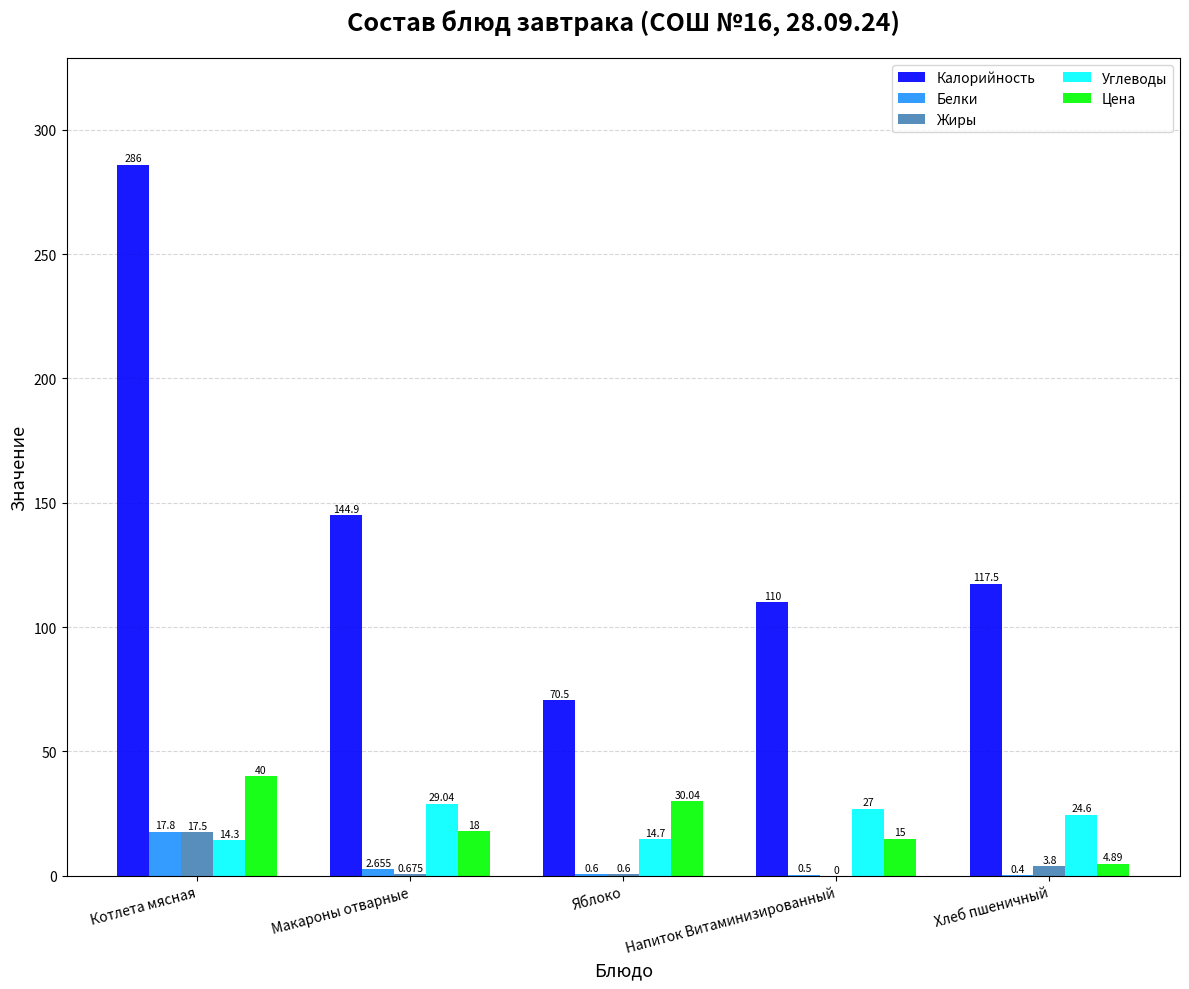

Which series changed the most between Котлета мясная and Напиток Витаминизированный?

Калорийность